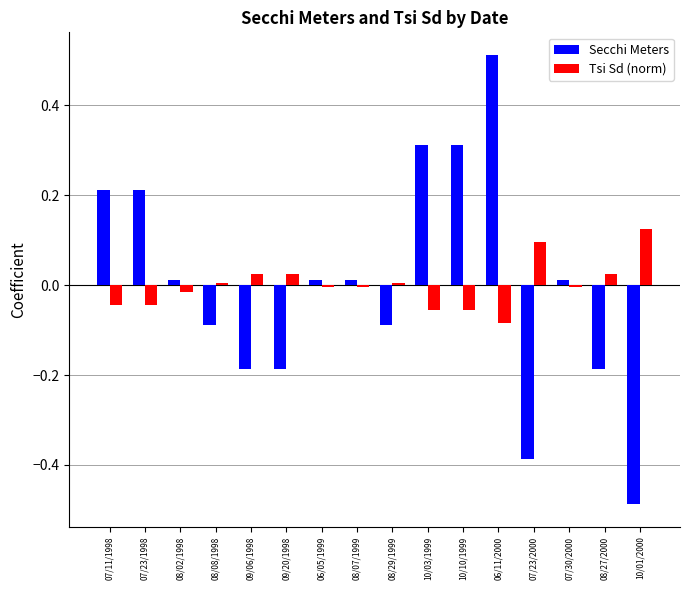

What is the label of the 14th bar from the left?

07/30/2000